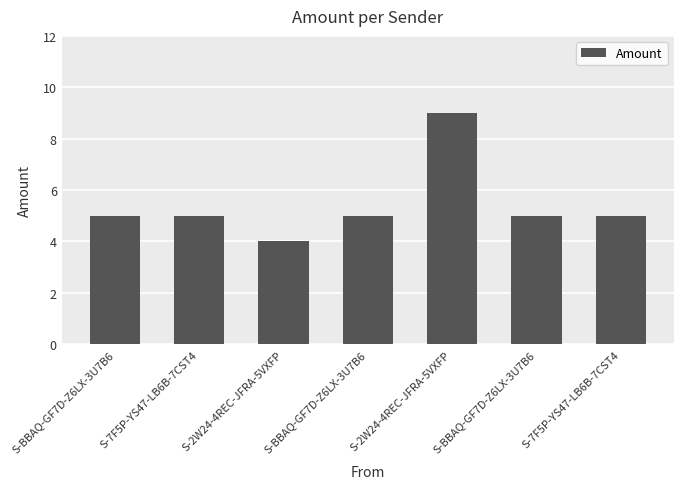

What is the smallest value displayed?

4